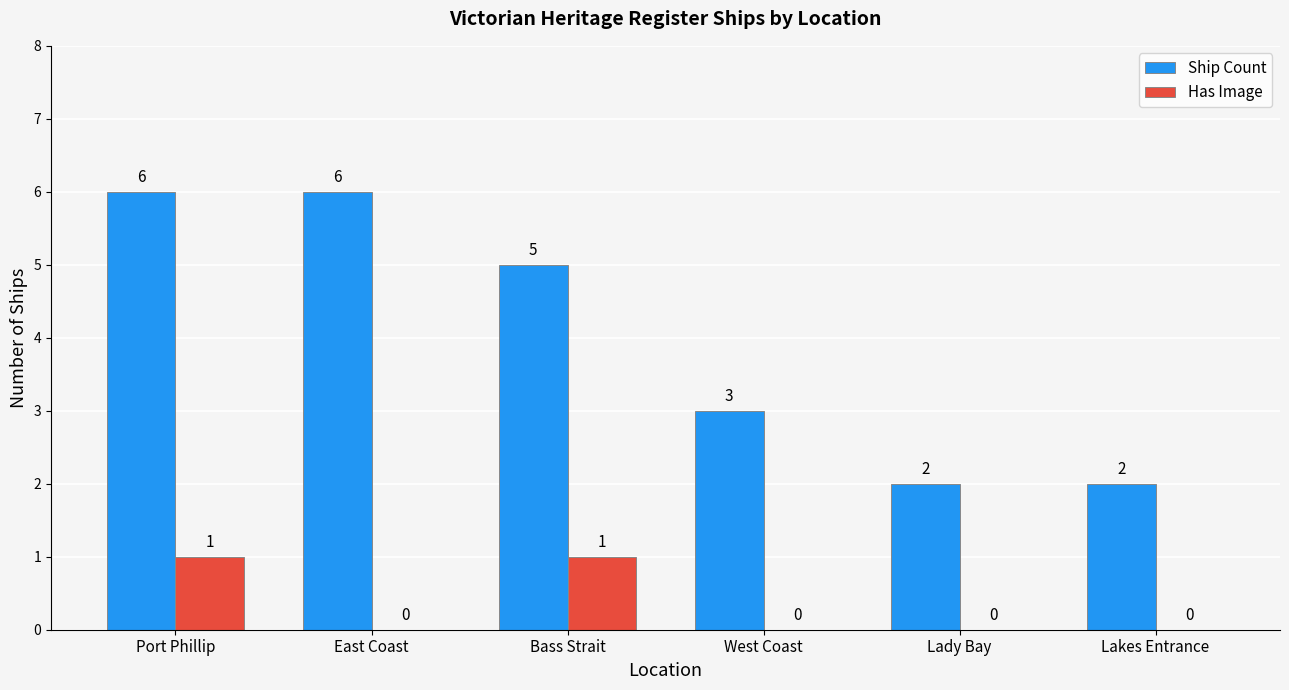

Reading right to left, extract all data points from this chart.

Ship Count: 2	2	3	5	6	6
Has Image: 0	0	0	1	0	1